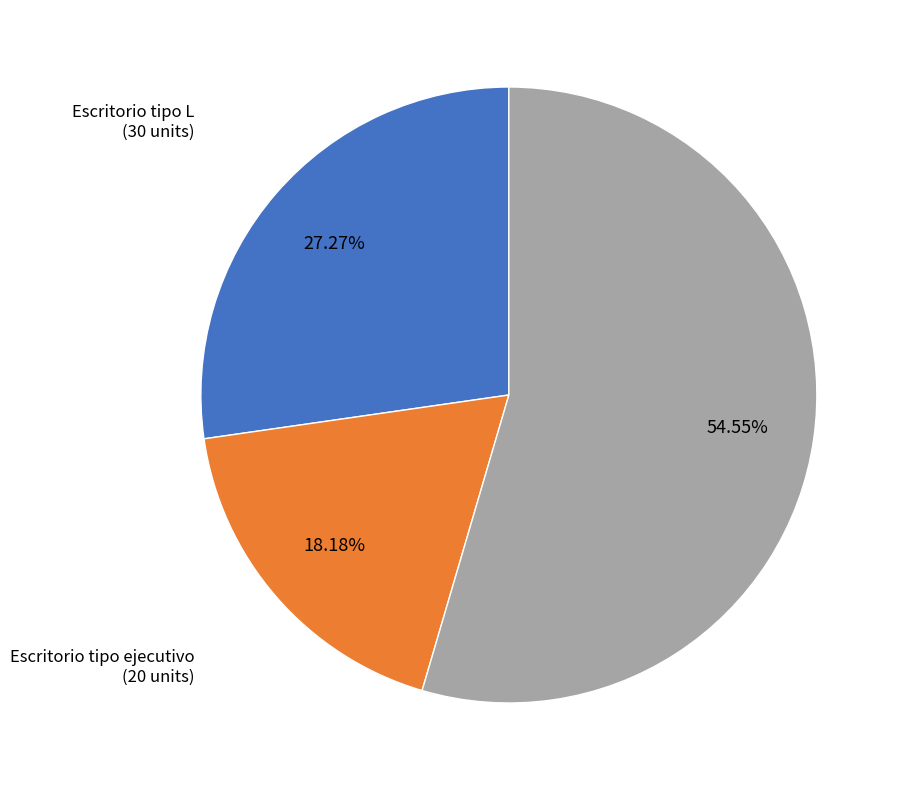

To the nearest percent, what is the difference between the largest and smallest slice percentages?

36%